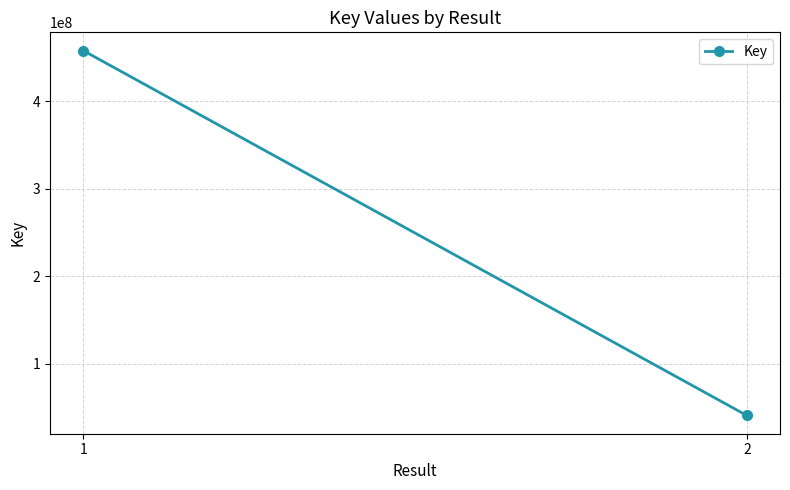

Reading left to right, transcribe all the data shown in this chart.

1=458026087	2=40964995